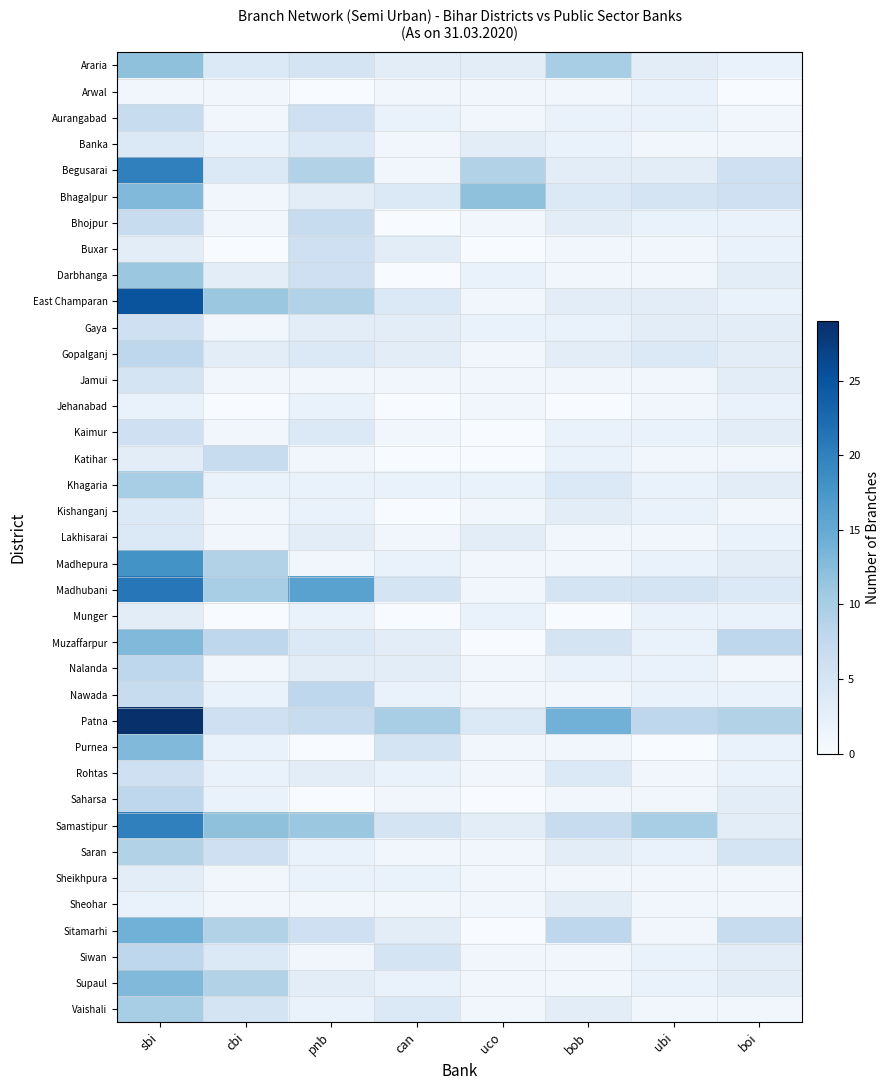

Reading right to left, transcribe all the data shown in this chart.

Araria: boi=2	ubi=3	bob=10	uco=3	can=3	pnb=5	cbi=4	sbi=12
Arwal: boi=0	ubi=2	bob=1	uco=1	can=1	pnb=0	cbi=1	sbi=1
Aurangabad: boi=1	ubi=2	bob=2	uco=1	can=2	pnb=6	cbi=1	sbi=7
Banka: boi=1	ubi=1	bob=2	uco=3	can=1	pnb=4	cbi=2	sbi=4
Begusarai: boi=6	ubi=3	bob=3	uco=9	can=1	pnb=9	cbi=4	sbi=20
Bhagalpur: boi=6	ubi=5	bob=4	uco=12	can=4	pnb=3	cbi=1	sbi=13
Bhojpur: boi=2	ubi=2	bob=3	uco=1	can=0	pnb=7	cbi=1	sbi=7
Buxar: boi=2	ubi=1	bob=1	uco=0	can=3	pnb=6	cbi=0	sbi=3
Darbhanga: boi=3	ubi=1	bob=1	uco=2	can=0	pnb=6	cbi=3	sbi=11
East Champaran: boi=2	ubi=3	bob=3	uco=1	can=4	pnb=9	cbi=11	sbi=25
Gaya: boi=3	ubi=3	bob=2	uco=2	can=3	pnb=3	cbi=1	sbi=6
Gopalganj: boi=3	ubi=4	bob=3	uco=1	can=3	pnb=4	cbi=3	sbi=8
Jamui: boi=3	ubi=1	bob=1	uco=1	can=1	pnb=1	cbi=1	sbi=5
Jehanabad: boi=2	ubi=1	bob=0	uco=1	can=0	pnb=2	cbi=0	sbi=2
Kaimur: boi=3	ubi=2	bob=2	uco=0	can=1	pnb=4	cbi=1	sbi=6
Katihar: boi=1	ubi=1	bob=2	uco=0	can=0	pnb=1	cbi=7	sbi=3
Khagaria: boi=3	ubi=2	bob=4	uco=2	can=2	pnb=2	cbi=2	sbi=10
Kishanganj: boi=1	ubi=2	bob=3	uco=1	can=0	pnb=2	cbi=1	sbi=4
Lakhisarai: boi=2	ubi=1	bob=1	uco=3	can=1	pnb=3	cbi=1	sbi=4
Madhepura: boi=3	ubi=2	bob=1	uco=1	can=2	pnb=1	cbi=9	sbi=18
Madhubani: boi=4	ubi=5	bob=5	uco=1	can=5	pnb=16	cbi=10	sbi=21
Munger: boi=2	ubi=2	bob=0	uco=2	can=0	pnb=2	cbi=0	sbi=3
Muzaffarpur: boi=8	ubi=2	bob=5	uco=0	can=3	pnb=4	cbi=8	sbi=13
Nalanda: boi=1	ubi=2	bob=2	uco=1	can=3	pnb=3	cbi=1	sbi=8
Nawada: boi=2	ubi=2	bob=1	uco=1	can=2	pnb=8	cbi=2	sbi=7
Patna: boi=9	ubi=8	bob=14	uco=4	can=10	pnb=7	cbi=6	sbi=29
Purnea: boi=2	ubi=0	bob=1	uco=1	can=5	pnb=0	cbi=2	sbi=13
Rohtas: boi=2	ubi=1	bob=4	uco=1	can=2	pnb=3	cbi=2	sbi=6
Saharsa: boi=3	ubi=1	bob=1	uco=0	can=1	pnb=0	cbi=2	sbi=8
Samastipur: boi=3	ubi=10	bob=7	uco=3	can=5	pnb=11	cbi=12	sbi=20
Saran: boi=5	ubi=2	bob=3	uco=1	can=1	pnb=2	cbi=6	sbi=9
Sheikhpura: boi=1	ubi=1	bob=1	uco=1	can=2	pnb=2	cbi=1	sbi=3
Sheohar: boi=1	ubi=1	bob=3	uco=1	can=1	pnb=1	cbi=1	sbi=2
Sitamarhi: boi=7	ubi=1	bob=8	uco=0	can=3	pnb=6	cbi=9	sbi=14
Siwan: boi=3	ubi=2	bob=1	uco=1	can=5	pnb=1	cbi=4	sbi=8
Supaul: boi=3	ubi=2	bob=1	uco=1	can=2	pnb=3	cbi=9	sbi=13
Vaishali: boi=1	ubi=1	bob=3	uco=1	can=4	pnb=2	cbi=5	sbi=10